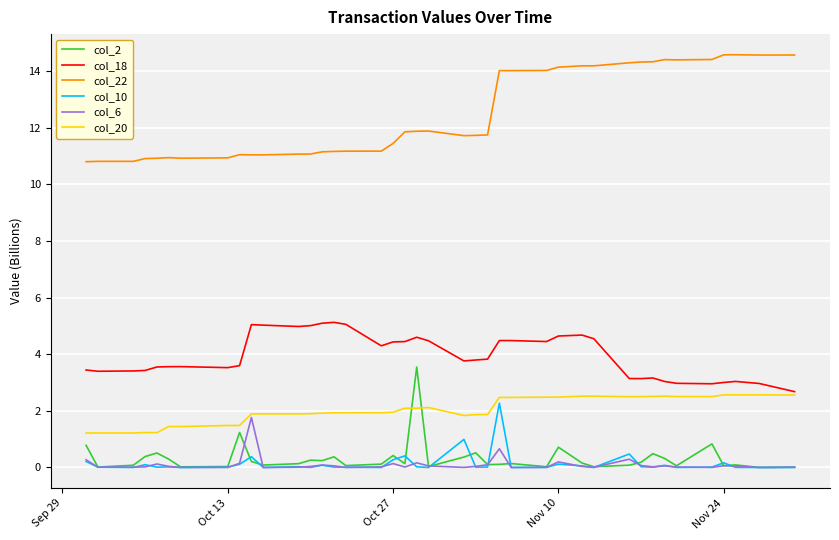

True or false: col_10 and col_22 intersect in this chart.

False